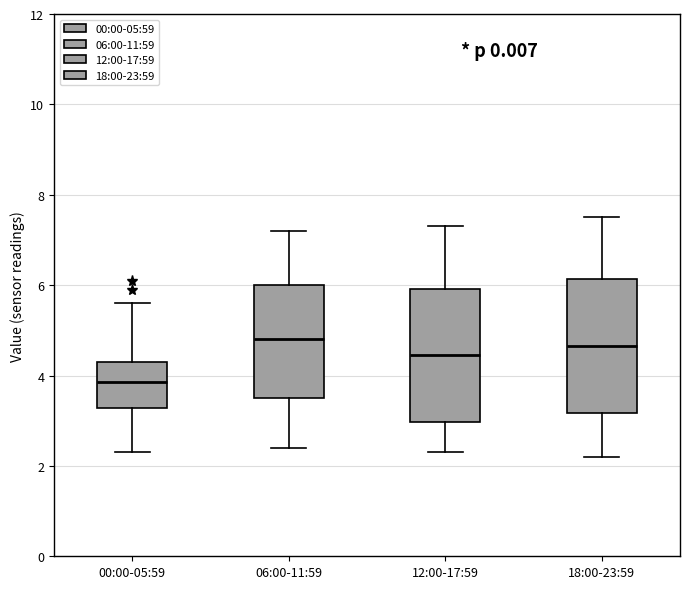

Which box has the lowest median line?

00:00-05:59